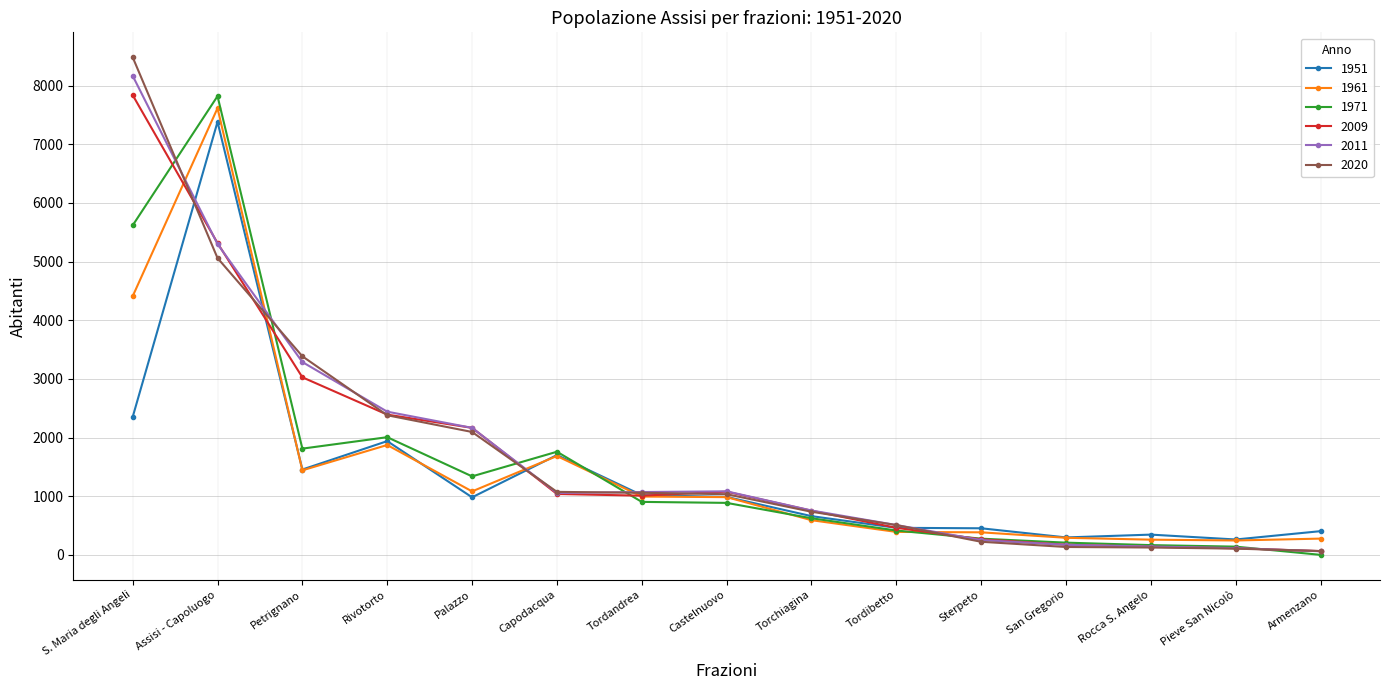

Is it true that 1961 equals 455 at Petrignano?

False